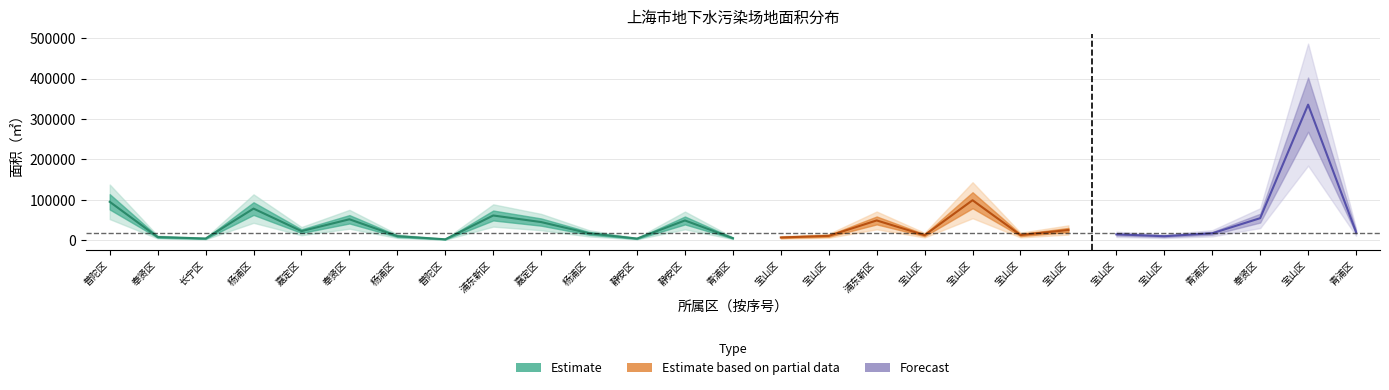

Is it true that the value at 嘉定区 is 22515.0?

True